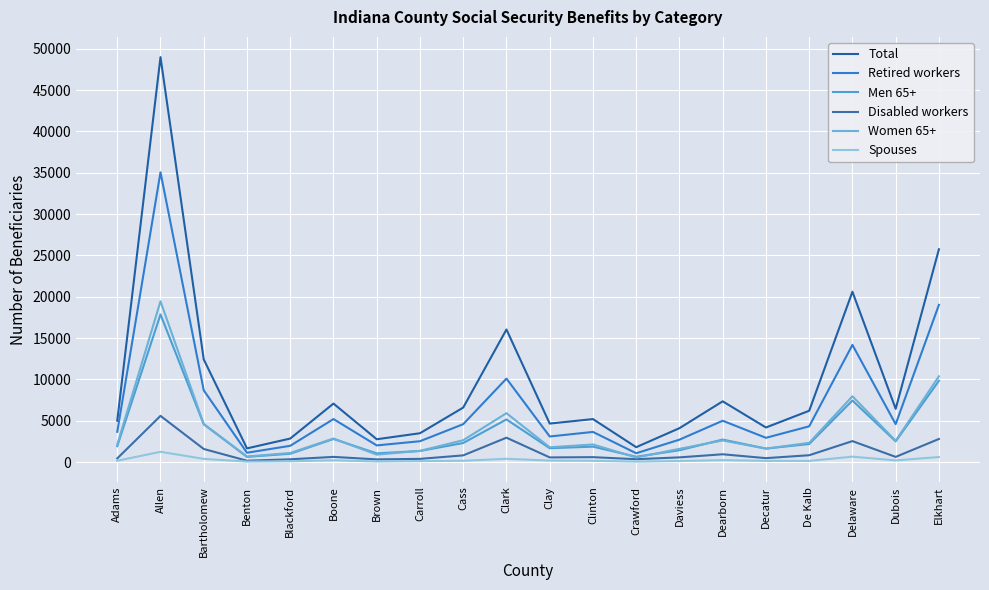

What is the sum of all Men 65+ values?

70621